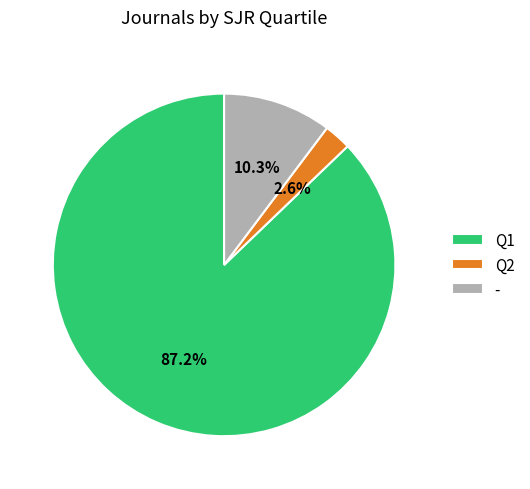

To the nearest percent, what percentage of the pie is Q2?

3%